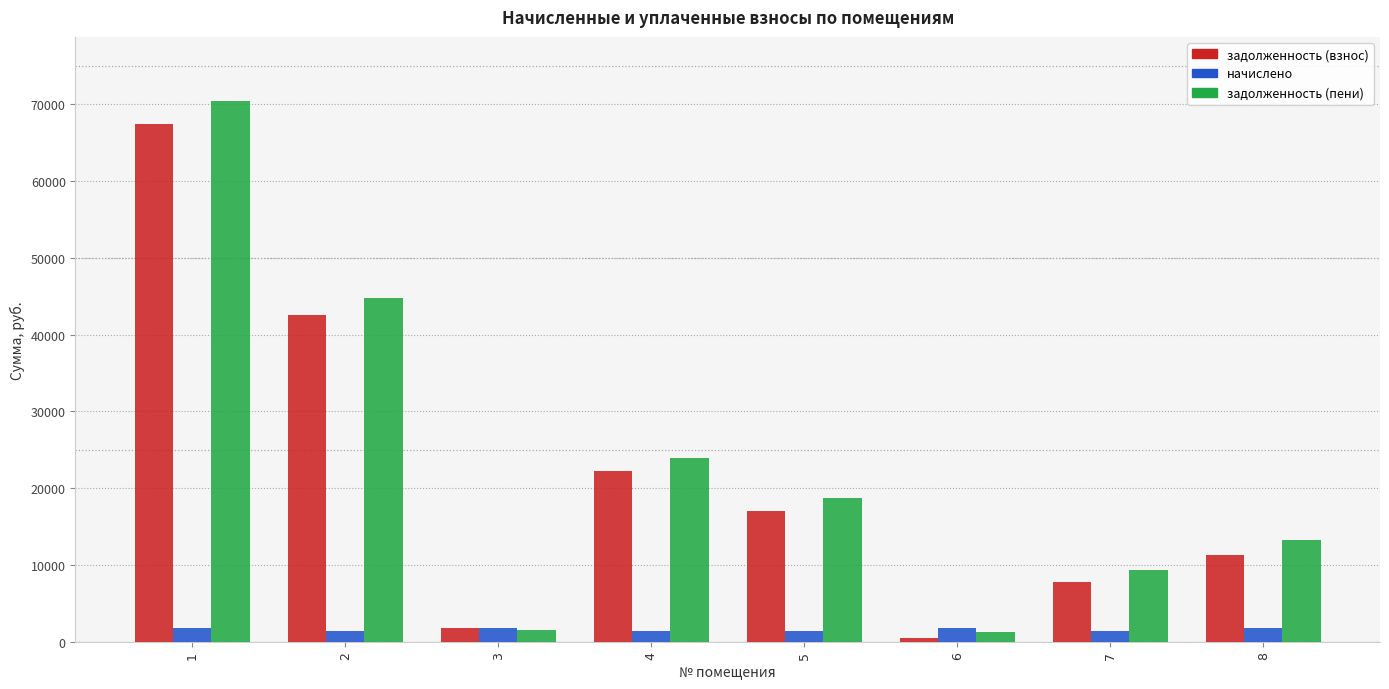

At which category is the sum across all series the highest?

1